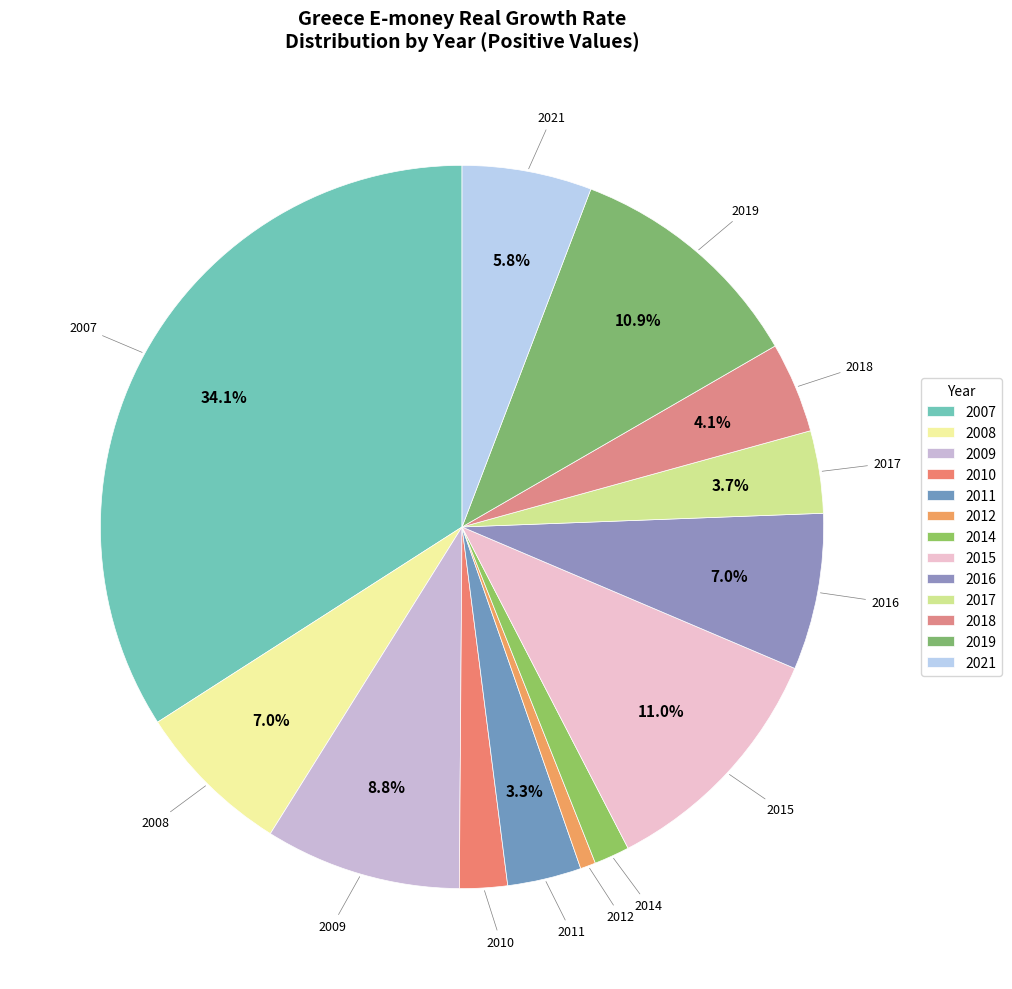

Is there any slice that represents more than half of the pie?

No